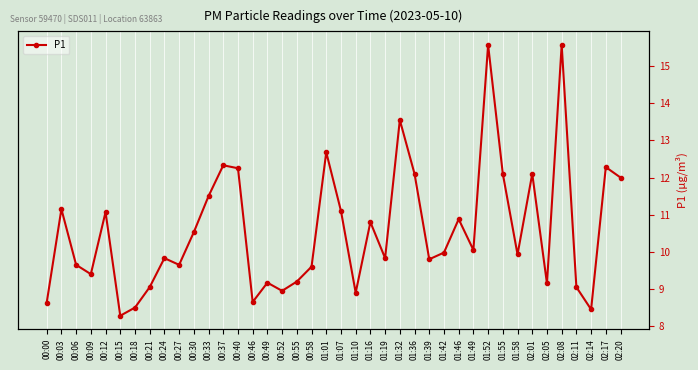

List the labels in order of value, largest first.

01:52, 02:08, 01:32, 01:01, 00:37, 02:17, 00:40, 01:36, 01:55, 02:01, 02:20, 00:33, 00:03, 01:07, 00:12, 01:46, 01:16, 00:30, 01:49, 01:42, 01:58, 00:24, 01:19, 01:39, 00:06, 00:27, 00:58, 00:09, 00:55, 00:49, 02:05, 00:21, 02:11, 00:52, 01:10, 00:46, 00:00, 00:18, 02:14, 00:15